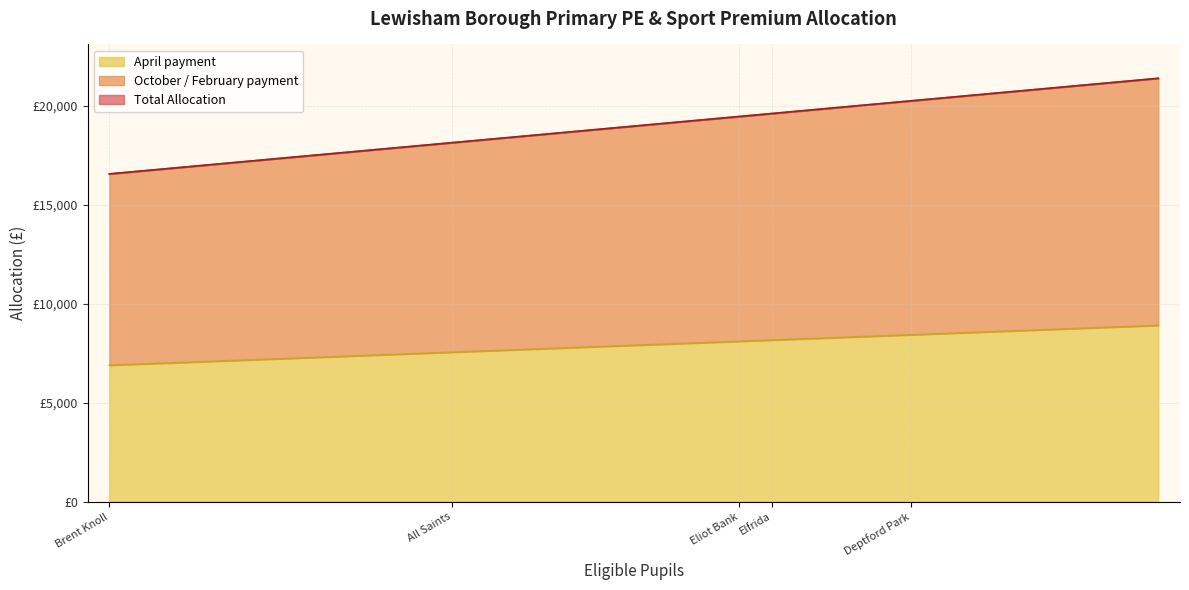

What is the sum of the October / February payment values at Cooper's Lane and All Saints?

23019